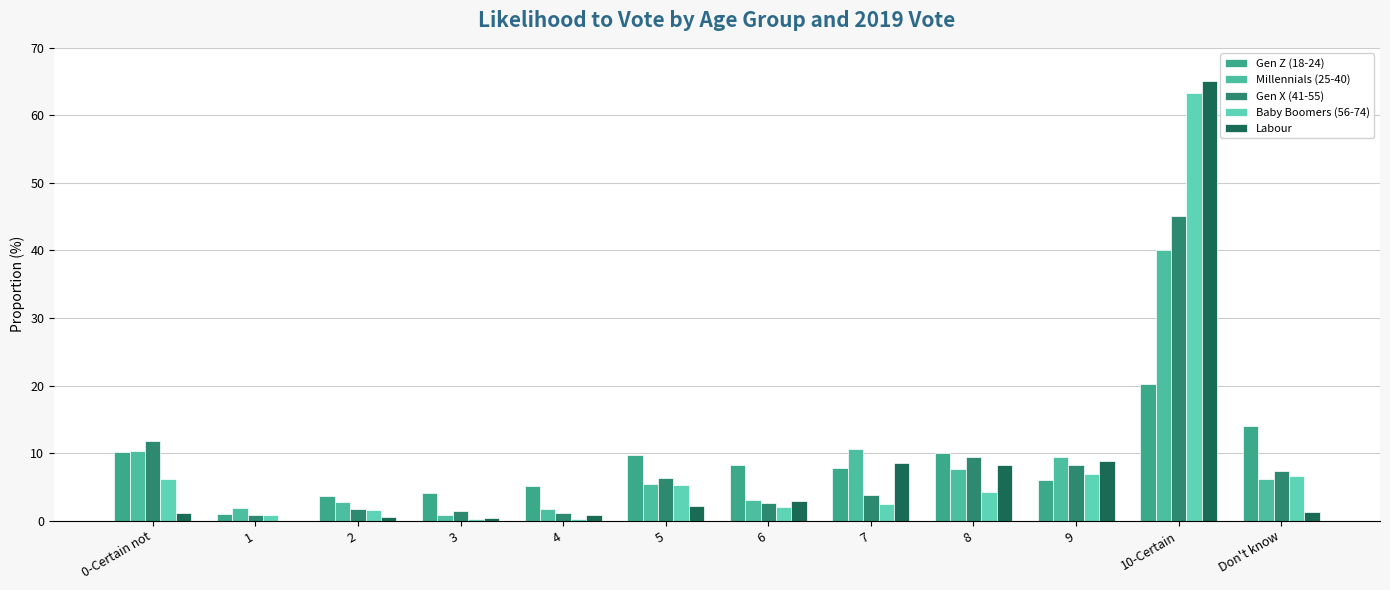

Are the bars grouped side by side (vs. stacked)?

Yes